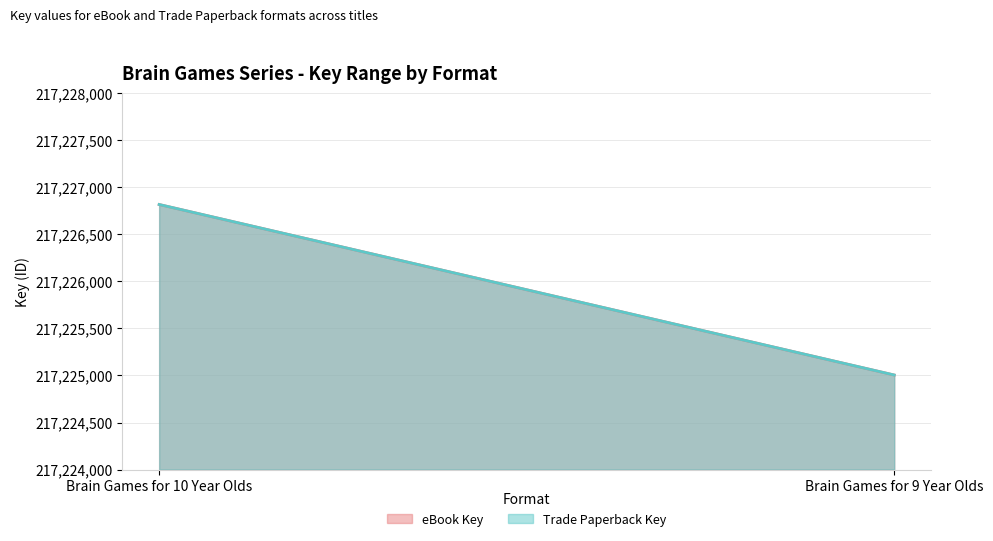

What value does the Trade Paperback Key series have at Brain Games for 9 Year Olds, to the nearest 50?

217225000